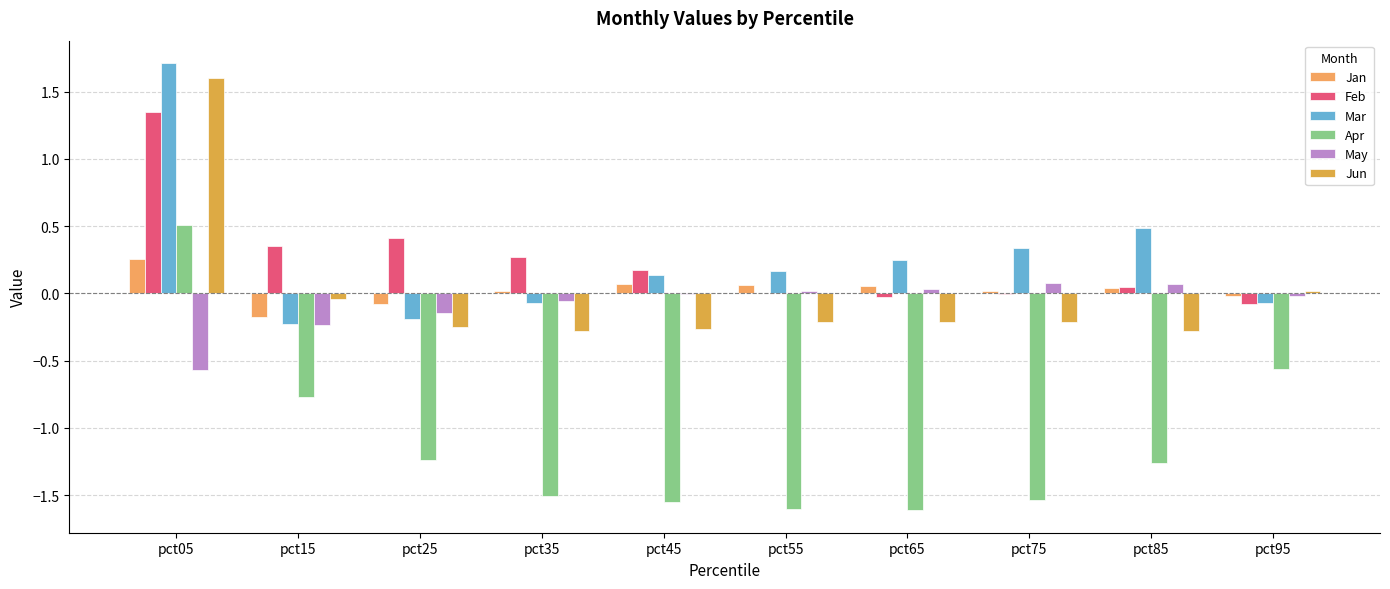

Is it true that Jan equals 0.0 at pct35?

False